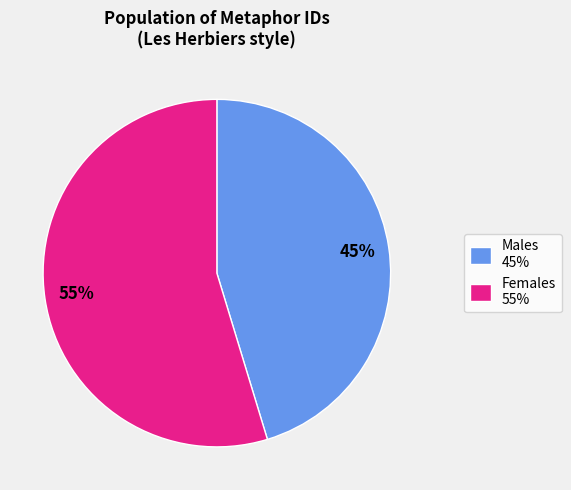

What is the majority slice?

Females 55%